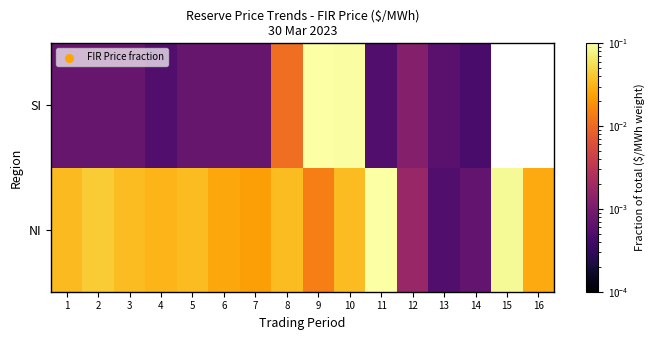

Rank the series at 16 from highest to lowest value.

NI, SI